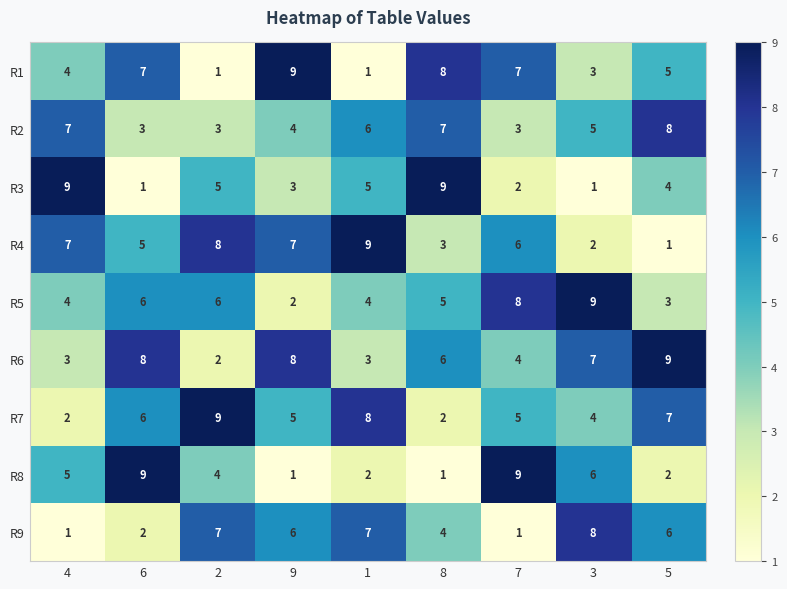

What is the difference between the second highest and second lowest values in the R4 series?

6